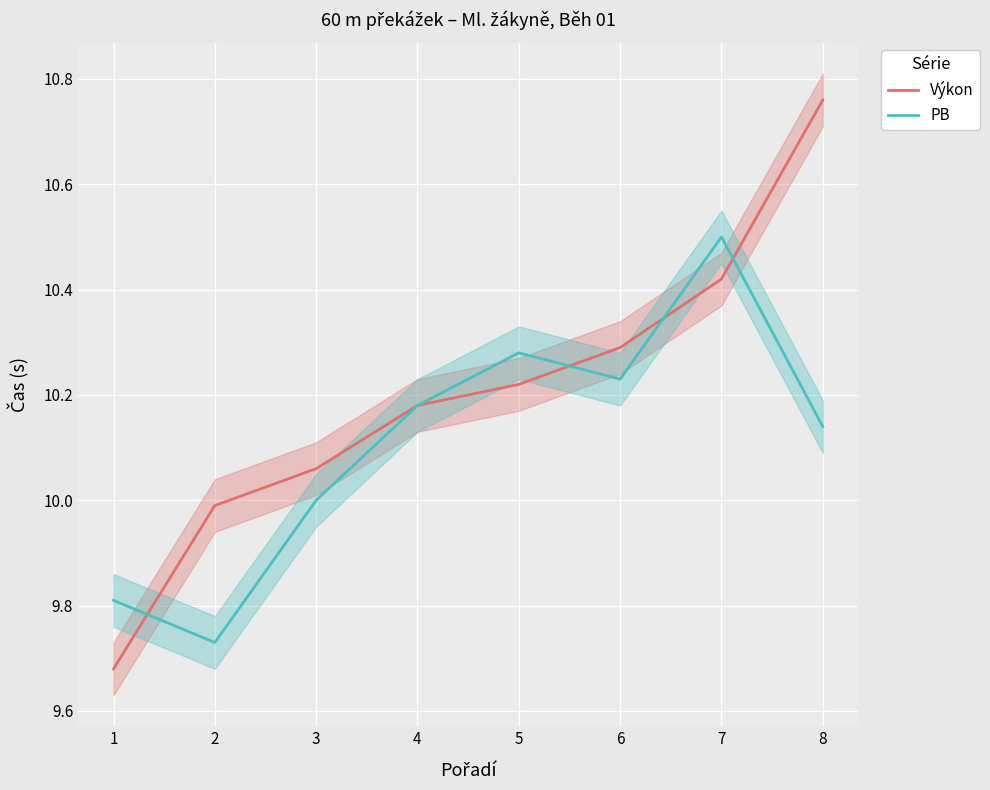

What is the difference between the maximum and minimum values in the PB series?

0.8